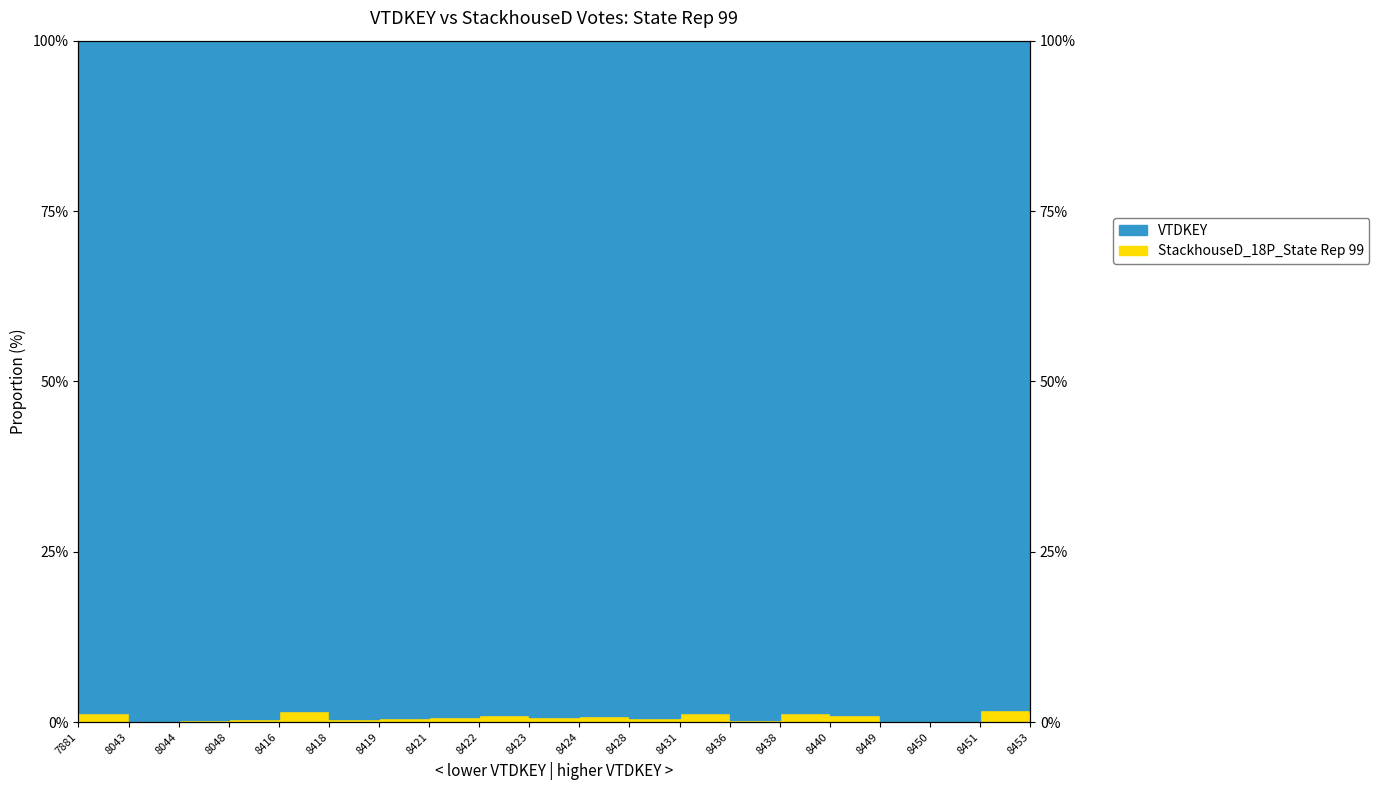

Which category has the highest value across all series?

8451